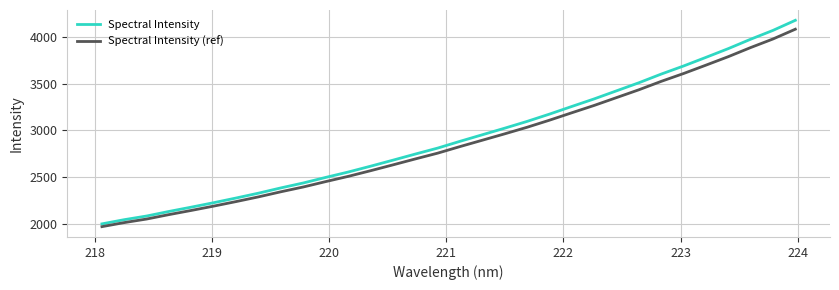

Count the number of data series in this chart.

2